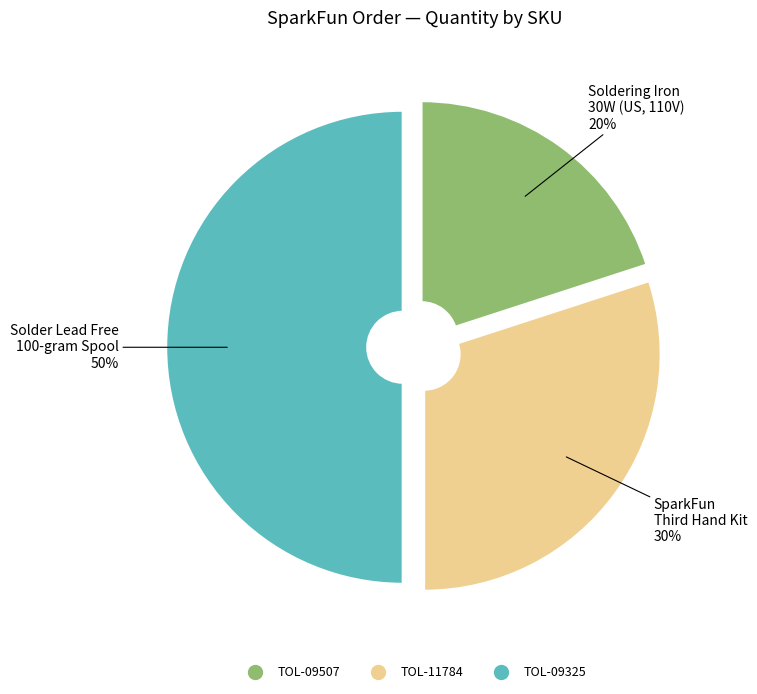

Combined, do TOL-09507 and TOL-09325 account for over 50%?

Yes